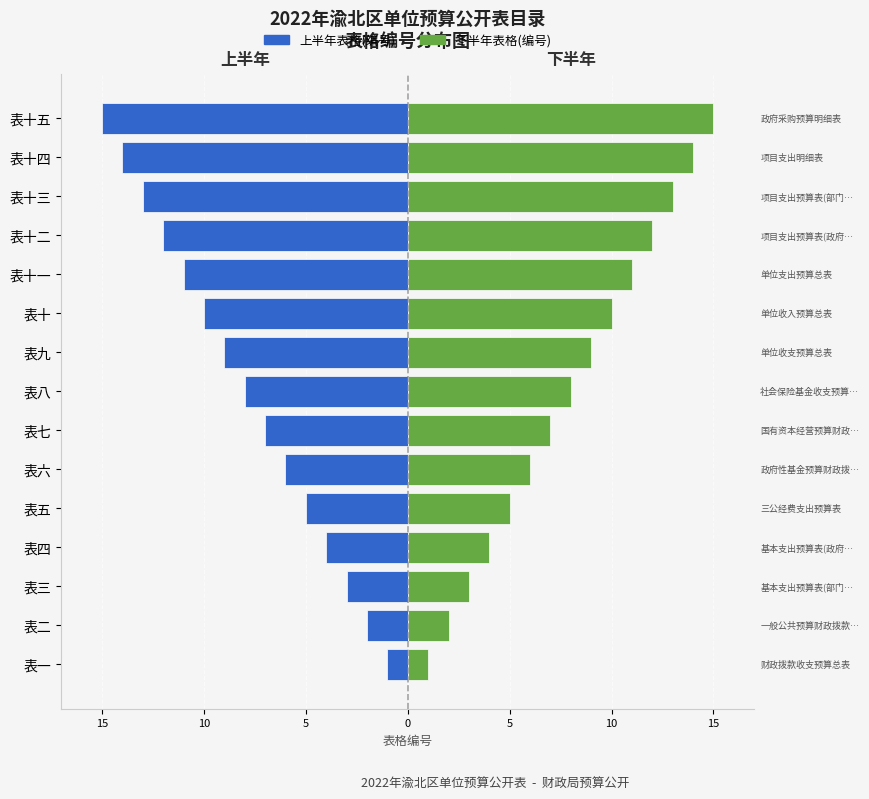

How many data points in 上半年表格(编号) are less than -8?

7